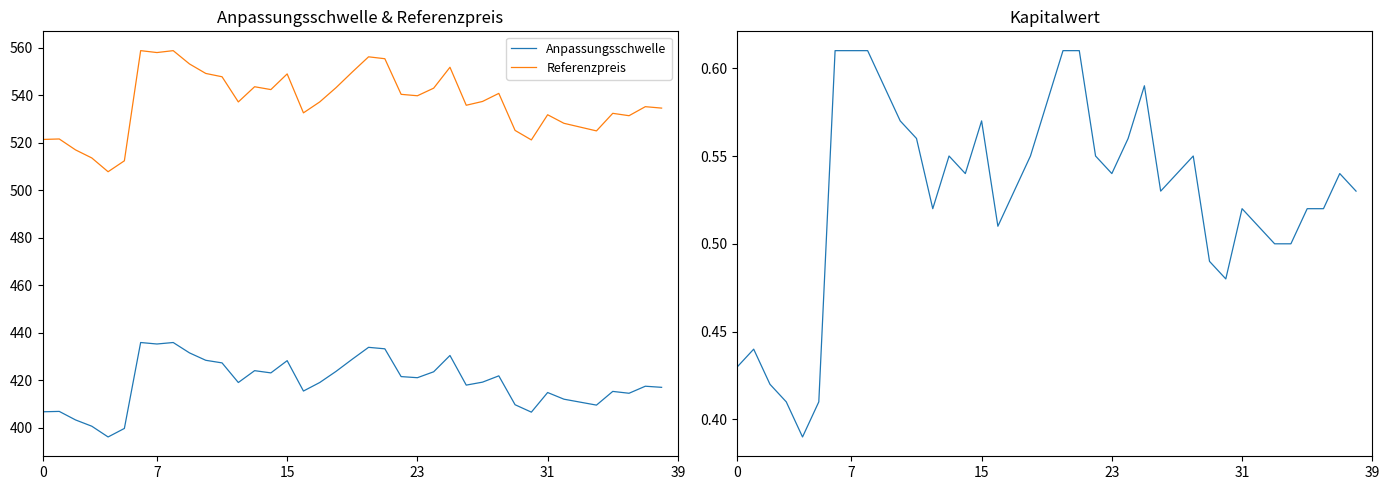

True or false: Anpassungsschwelle and Referenzpreis cross at least once.

False